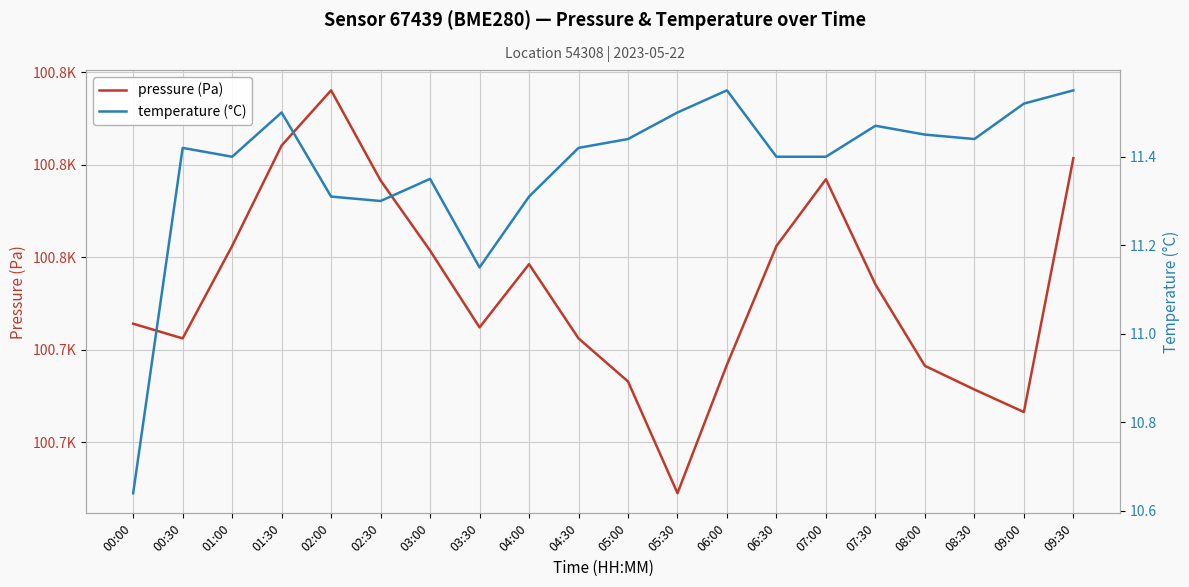

What is the label of the 15th point from the left?

07:00